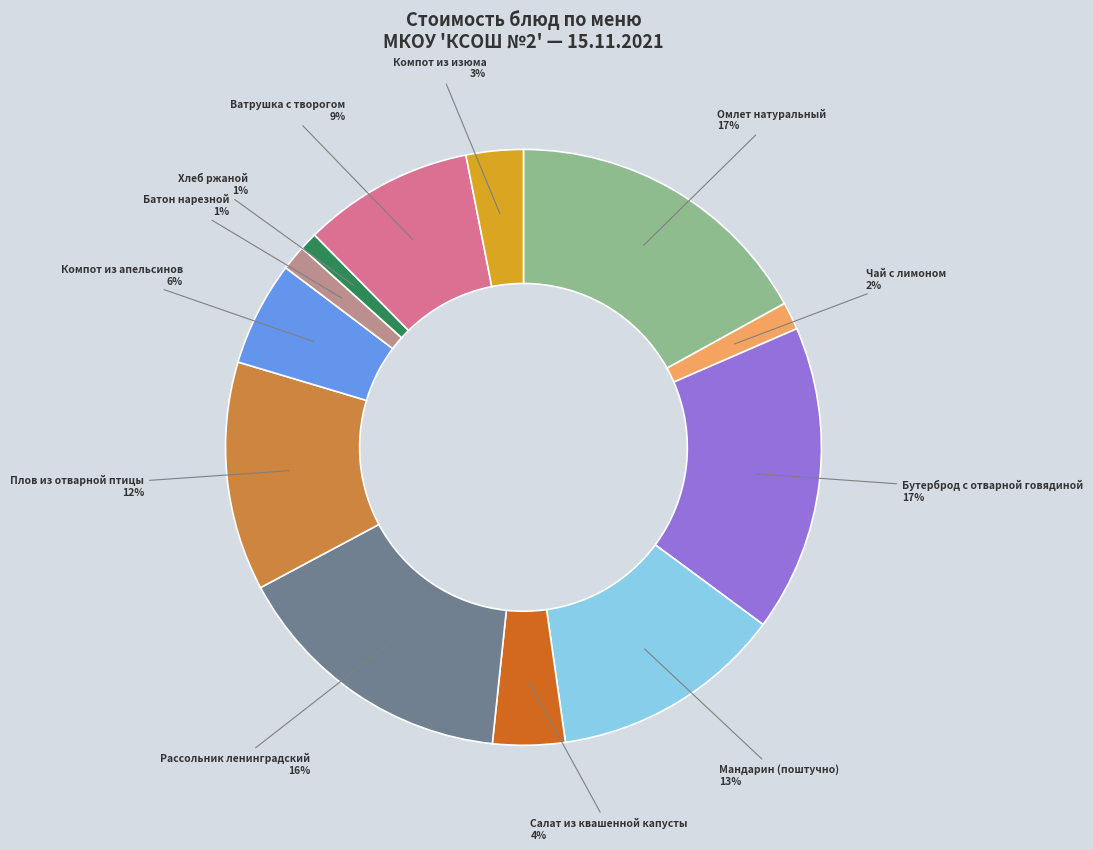

How many slices are in this pie chart?

12